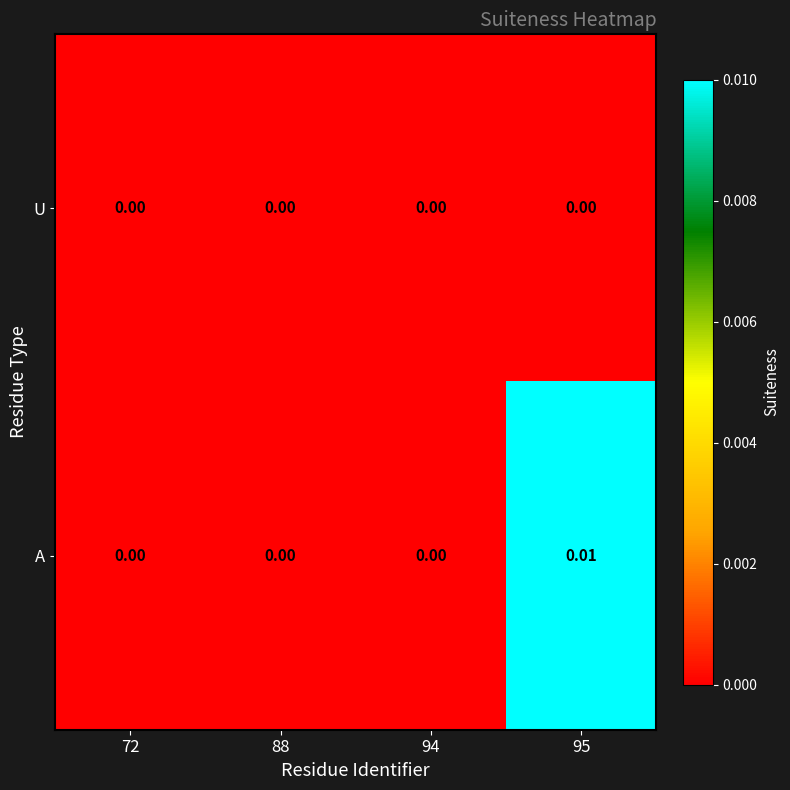

Which series has the largest range (max minus min)?

A